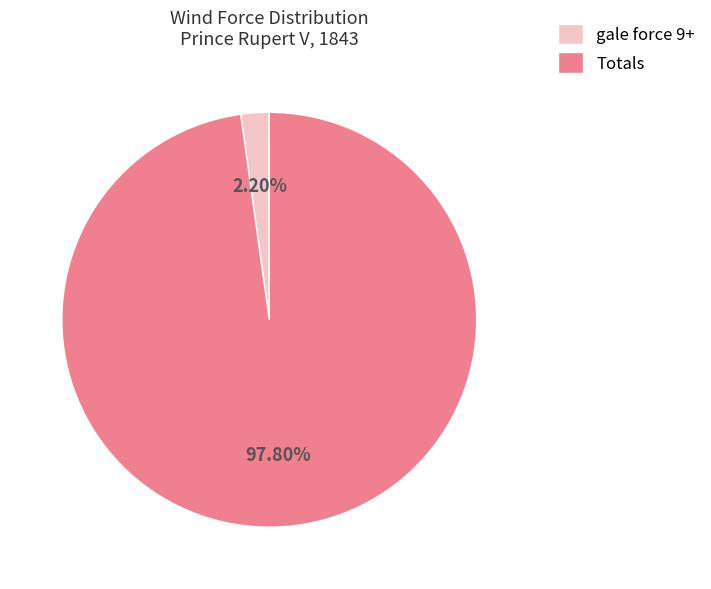

Which category has the biggest portion of the pie?

Totals